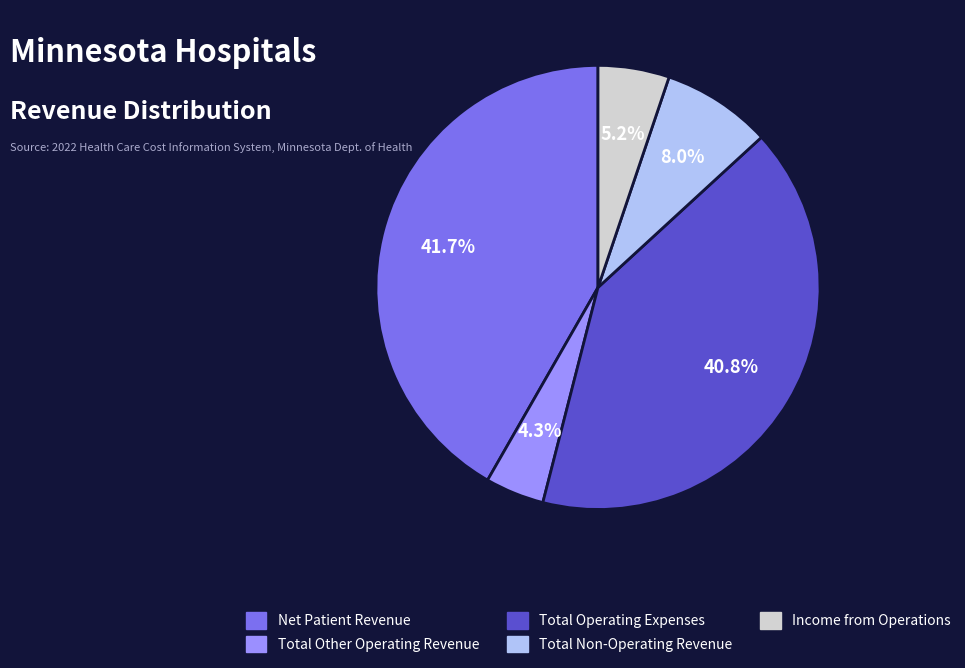

What is the largest slice in the pie chart?

Net Patient Revenue